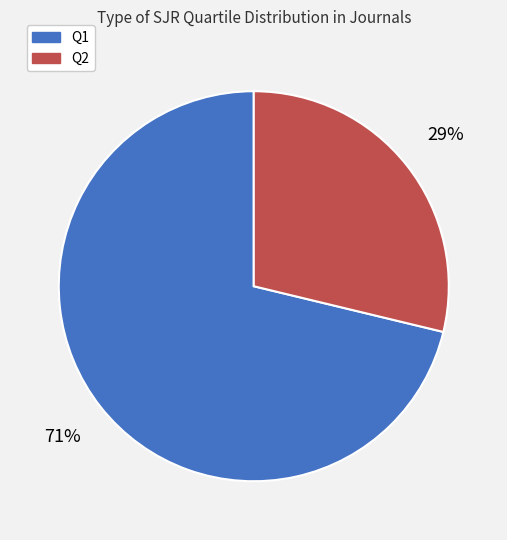

What percentage is the Q2 slice, to the nearest percent?

29%